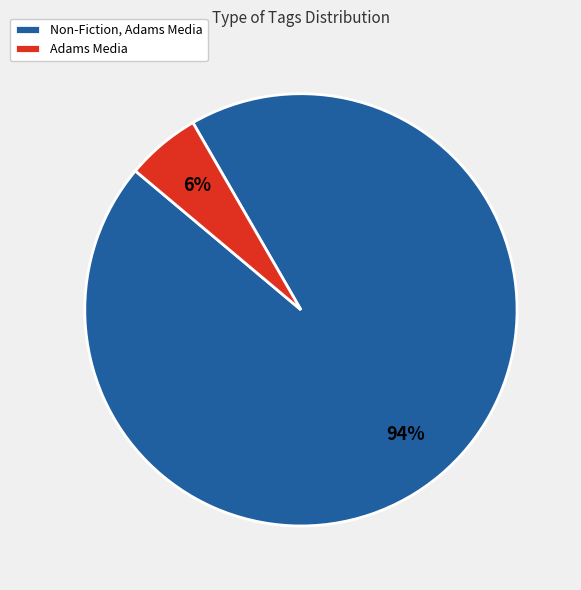

Which has a higher value, Non-Fiction, Adams Media or Adams Media?

Non-Fiction, Adams Media